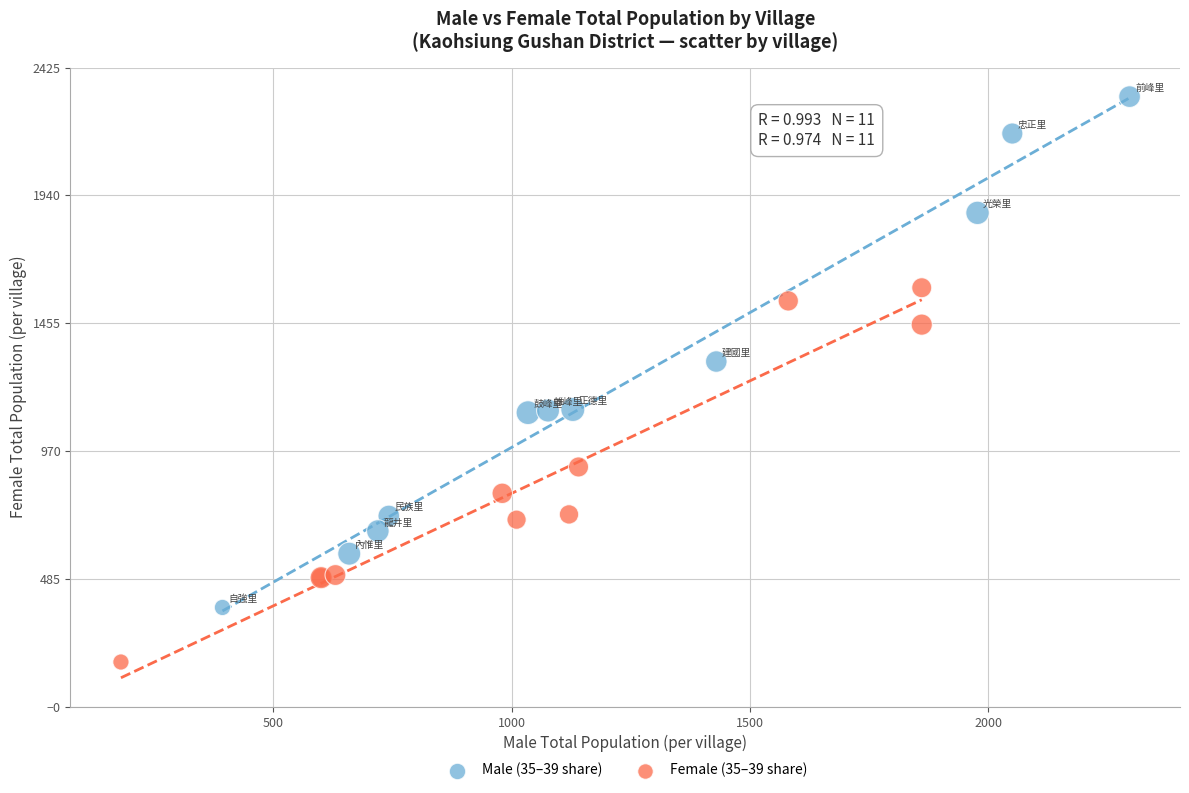

Which series has the widest spread of Y values?

Male (35–39 share)